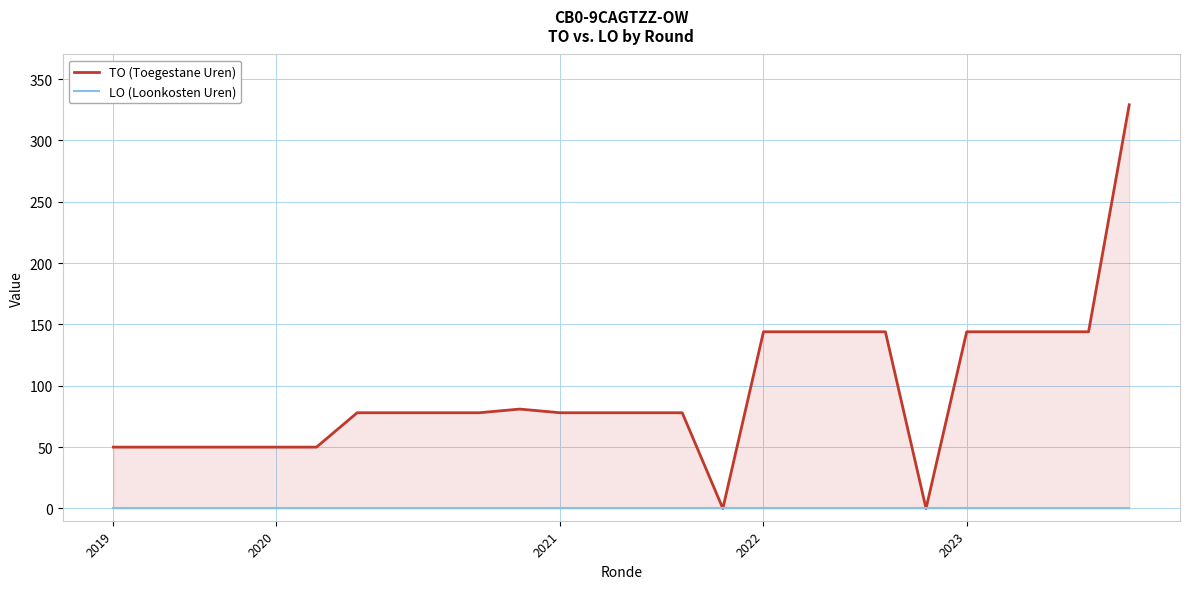

What are all the series names shown in the legend?

TO (Toegestane Uren), LO (Loonkosten Uren)